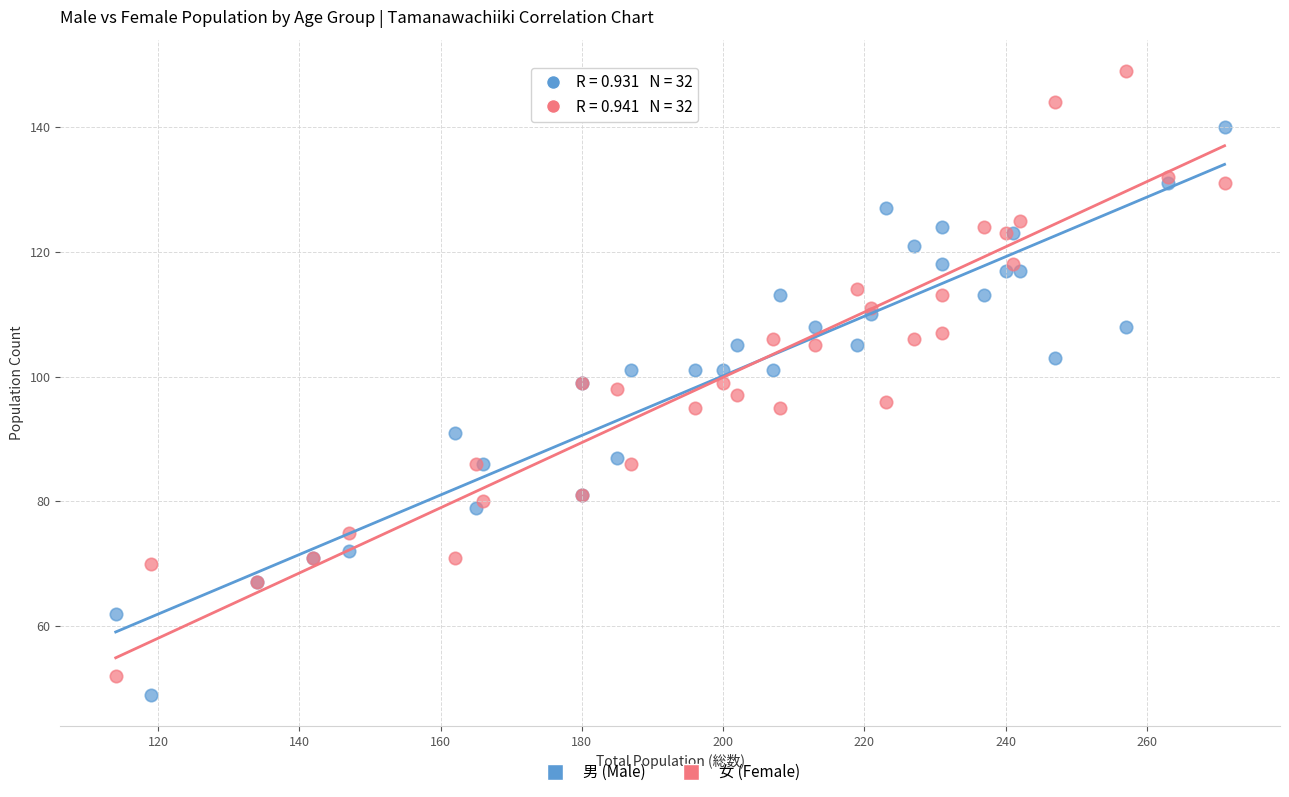

Which series contains the highest Y value?

女 (Female)